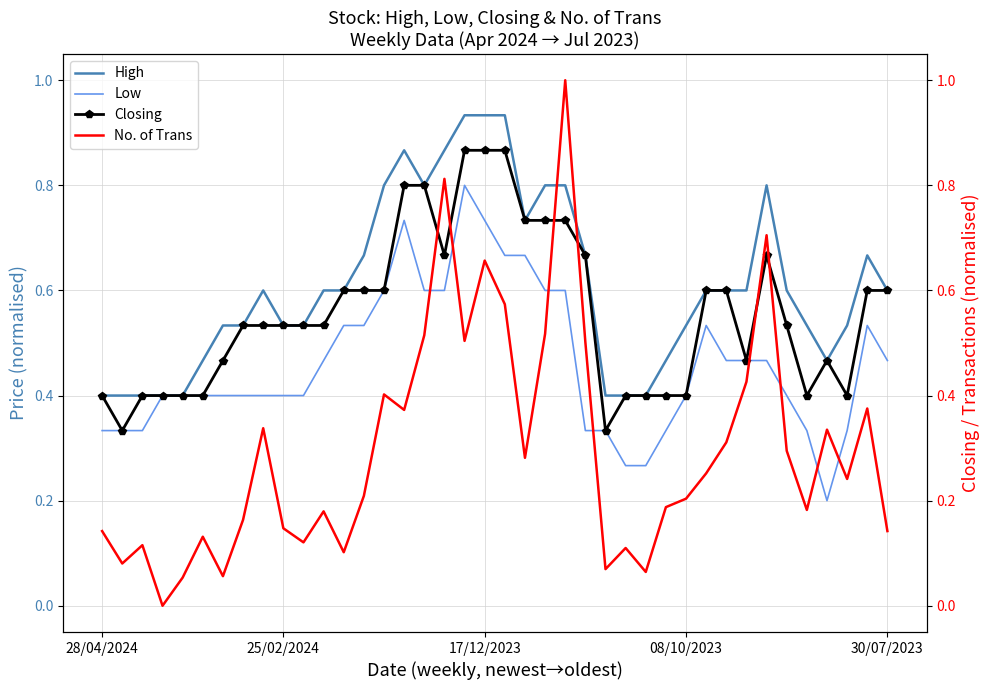

List the series in order of their peak value, lowest first.

Low, Closing, High, No. of Trans